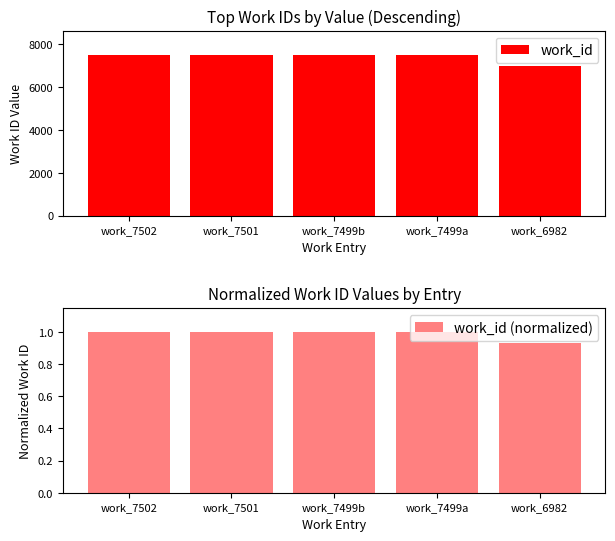

Which series has the largest range (max minus min)?

work_id